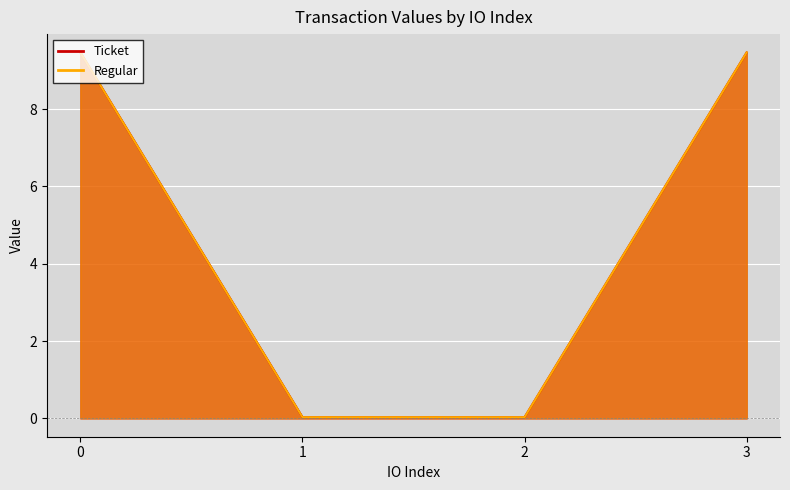

What is the difference between the Ticket values at 1 and 0?

9.4